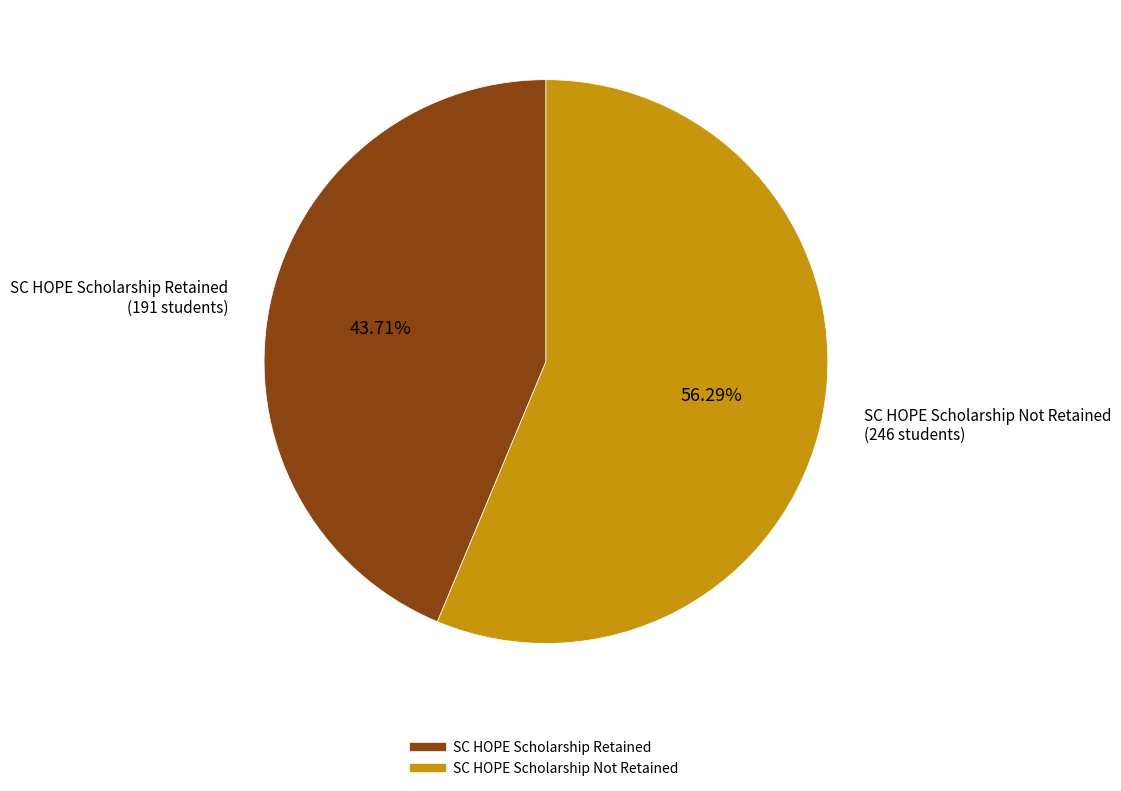

To the nearest percent, what is the average slice percentage?

50%